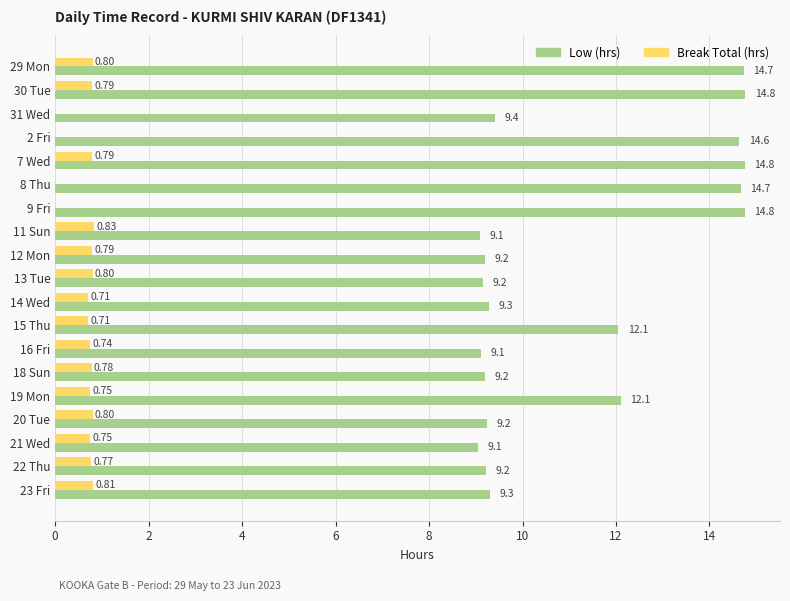

What is the sum of the Low (hrs) values at 11 Sun and 7 Wed?

23.9